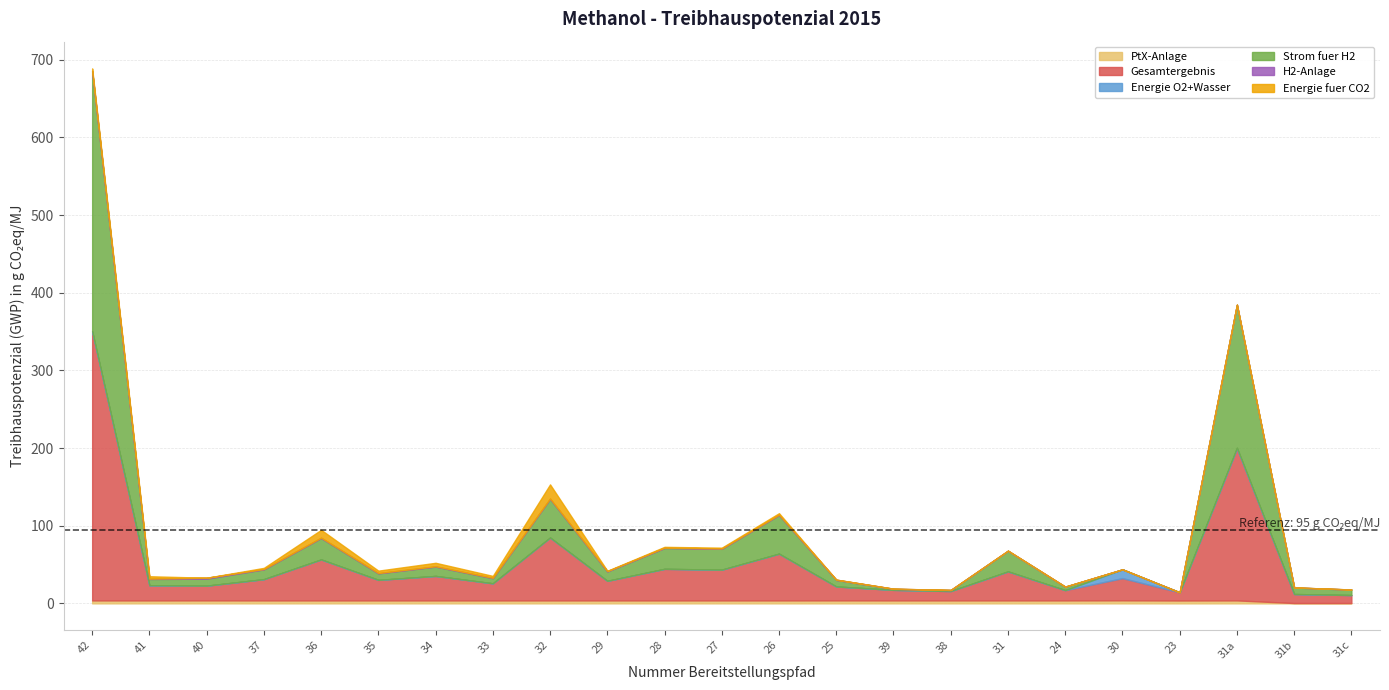

Reading left to right, transcribe all the data shown in this chart.

PtX-Anlage: 3.8	3.8	3.9	3.8	3.8	3.8	3.8	3.8	3.8	3.8	3.8	3.8	3.8	3.9	3.8	3.8	3.8	3.8	3.9	3.7	3.8	0.4	0.4
Gesamtergebnis: 346.4	19.5	19.0	27.3	52.7	26.4	31.5	22.0	80.9	25.2	40.6	39.5	60.2	17.9	13.6	12.0	37.2	13.2	28.5	10.5	195.6	11.6	10.3
Energie O2+Wasser: 0.4	0.0	0.0	0.0	0.1	0.0	0.0	0.0	0.1	0.0	0.1	0.1	0.1	0.0	0.0	0.0	0.2	0.0	11.3	0.0	1.1	0.1	0.0
Strom fuer H2: 334.6	8.1	9.0	12.6	27.5	8.3	12.0	6.6	49.7	12.0	26.8	26.8	49.7	8.4	1.3	1.2	26.4	4.3	0.0	0.0	183.9	8.3	7.0
H2-Anlage: 0.4	0.4	1.2	0.4	0.4	0.4	0.4	0.4	0.4	0.4	0.4	0.4	0.4	0.4	0.2	0.2	0.2	0.2	0.0	0.0	0.2	0.1	0.1
Energie fuer CO2: 3.1	3.1	0.0	1.5	10.1	3.1	4.5	2.5	18.2	0.5	1.0	1.0	1.9	0.0	0.0	0.0	0.0	0.0	0.0	0.0	0.0	0.0	0.0